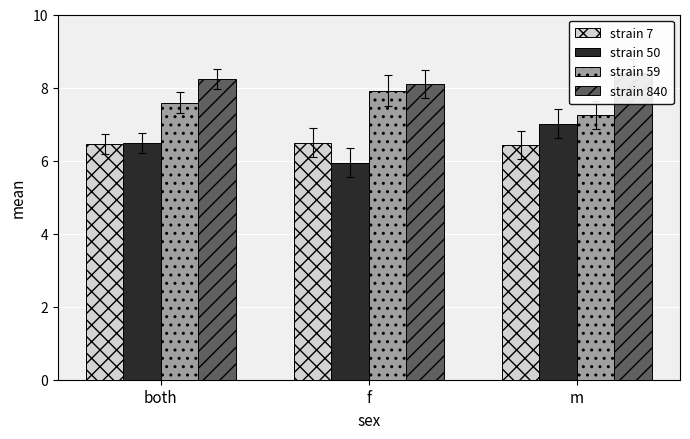

What is the average value of the strain 7 series?

6.5